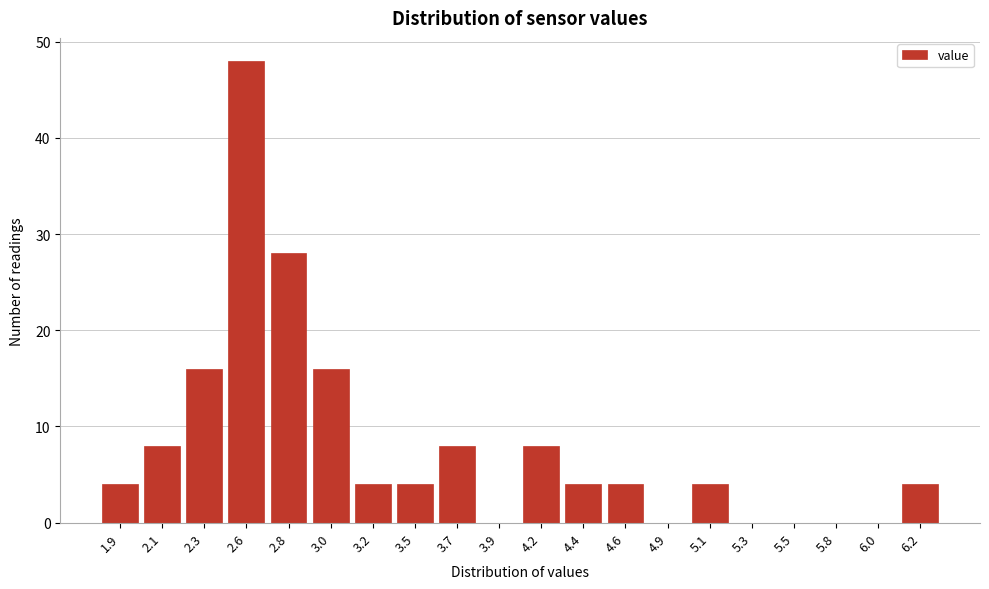

Reading left to right, extract all data points from this chart.

1.9=4	2.1=8	2.3=16	2.6=48	2.8=28	3.0=16	3.2=4	3.5=4	3.7=8	3.9=0	4.2=8	4.4=4	4.6=4	4.9=0	5.1=4	5.3=0	5.5=0	5.8=0	6.0=0	6.2=4